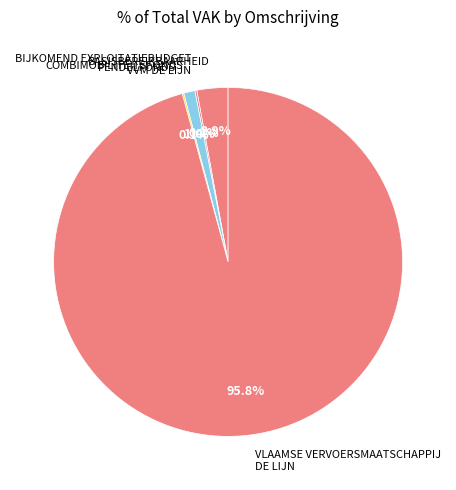

Which category accounts for the majority?

VLAAMSE VERVOERSMAATSCHAPPIJ DE LIJN